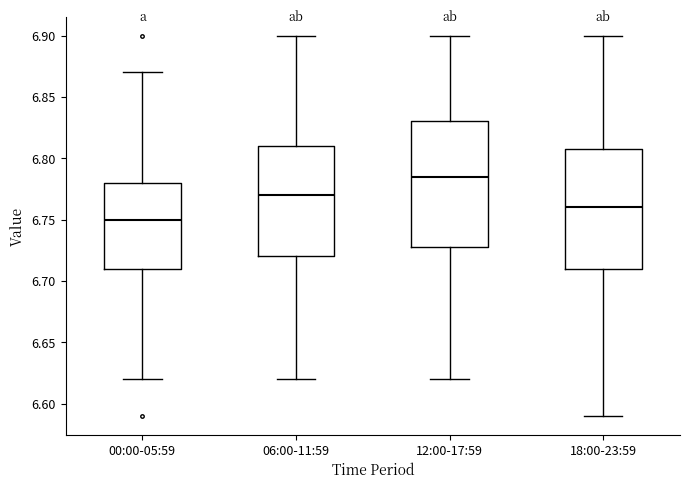

Reading left to right, transcribe this box plot: for each box, give where its median line is, the range the box spans, and where its two whiskers end, as read against the y-axis. The values are not printed on the chart, so give them approximately, as read against the axis.

00:00-05:59: median 6.750, box 6.710 to 6.780, whiskers 6.620 to 6.870
06:00-11:59: median 6.770, box 6.720 to 6.810, whiskers 6.620 to 6.900
12:00-17:59: median 6.785, box 6.730 to 6.830, whiskers 6.620 to 6.900
18:00-23:59: median 6.760, box 6.710 to 6.810, whiskers 6.590 to 6.900